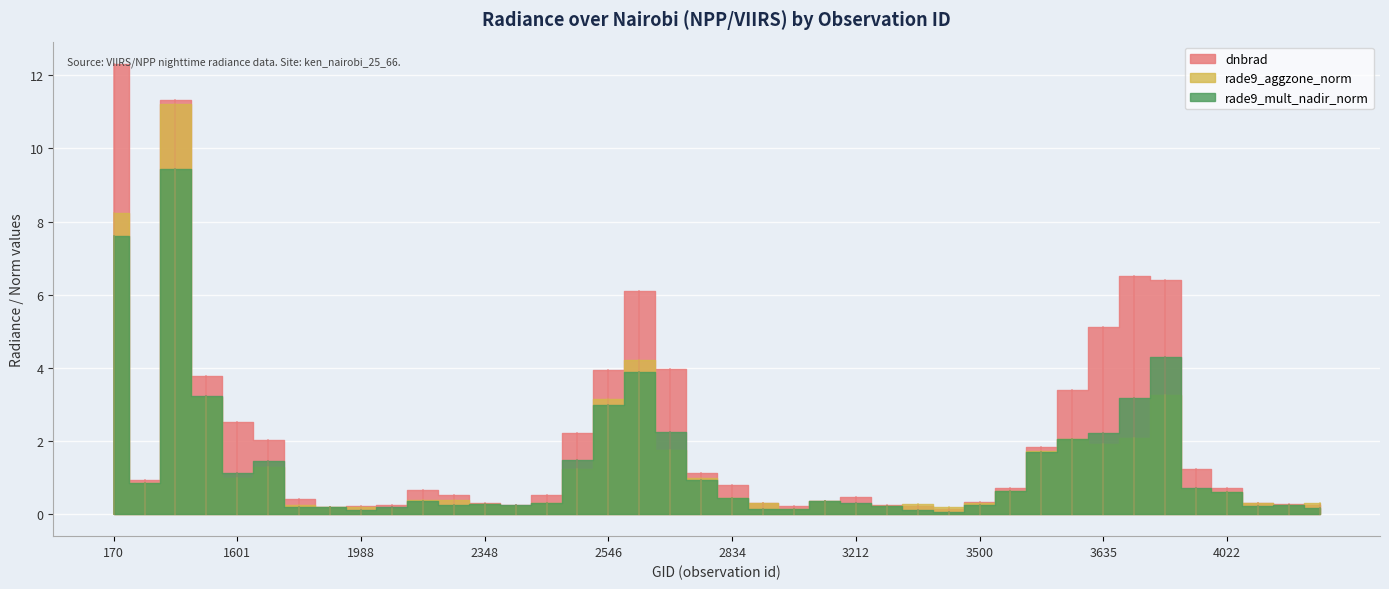

In rade9_mult_nadir_norm, how many points are higher than both neighbors (excluding endpoints)?

9